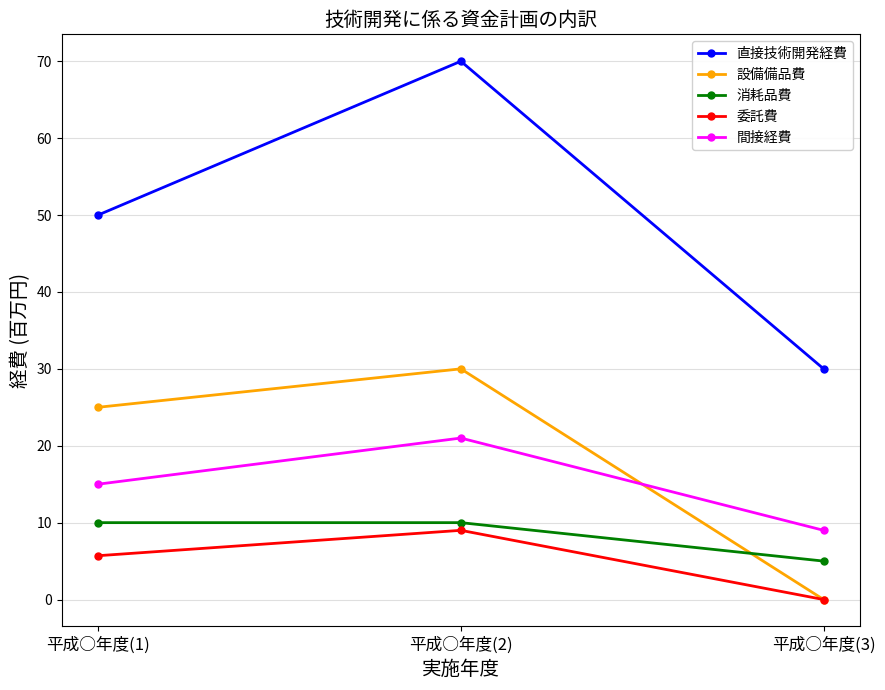

Reading right to left, what are all the values shown in this chart?

直接技術開発経費: 平成○年度(3)=30.0	平成○年度(2)=70.0	平成○年度(1)=50.0
設備備品費: 平成○年度(3)=0.0	平成○年度(2)=30.0	平成○年度(1)=25.0
消耗品費: 平成○年度(3)=5.0	平成○年度(2)=10.0	平成○年度(1)=10.0
委託費: 平成○年度(3)=0.0	平成○年度(2)=9.0	平成○年度(1)=5.7
間接経費: 平成○年度(3)=9.0	平成○年度(2)=21.0	平成○年度(1)=15.0